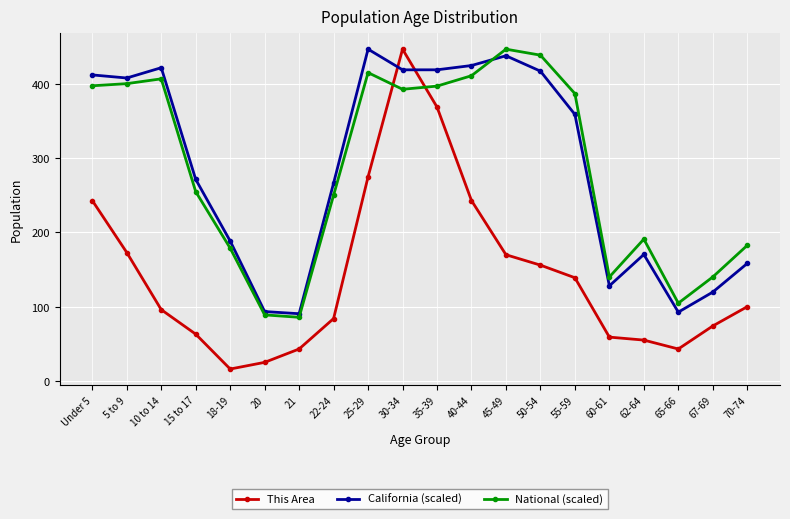

How many series are shown in this chart?

3